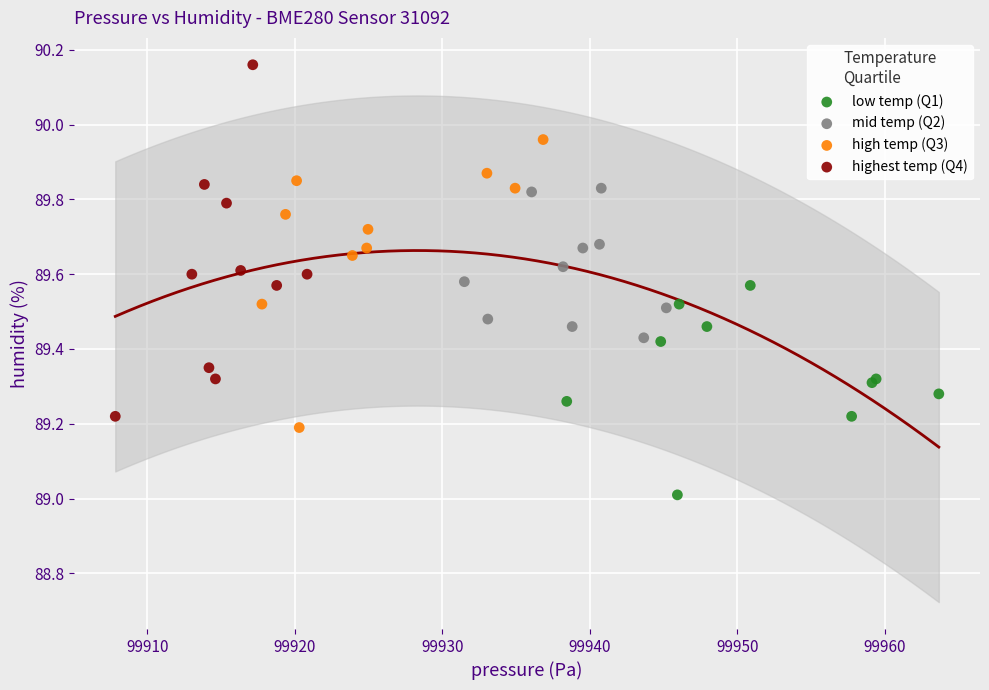

Which series has the largest Y range (max minus min)?

highest temp (Q4)